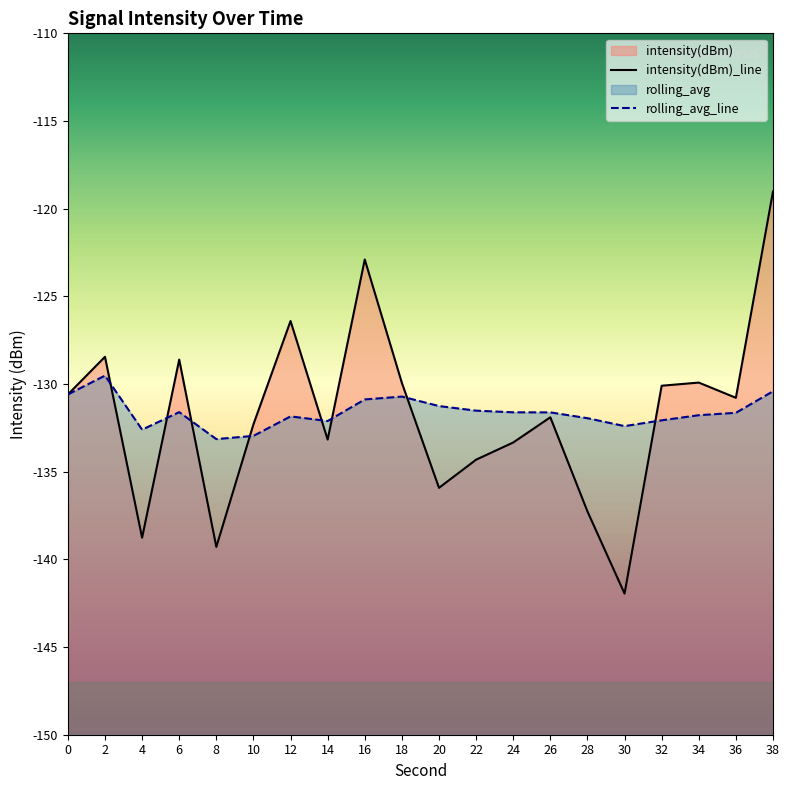

At which label is intensity(dBm) closest to -130?

18